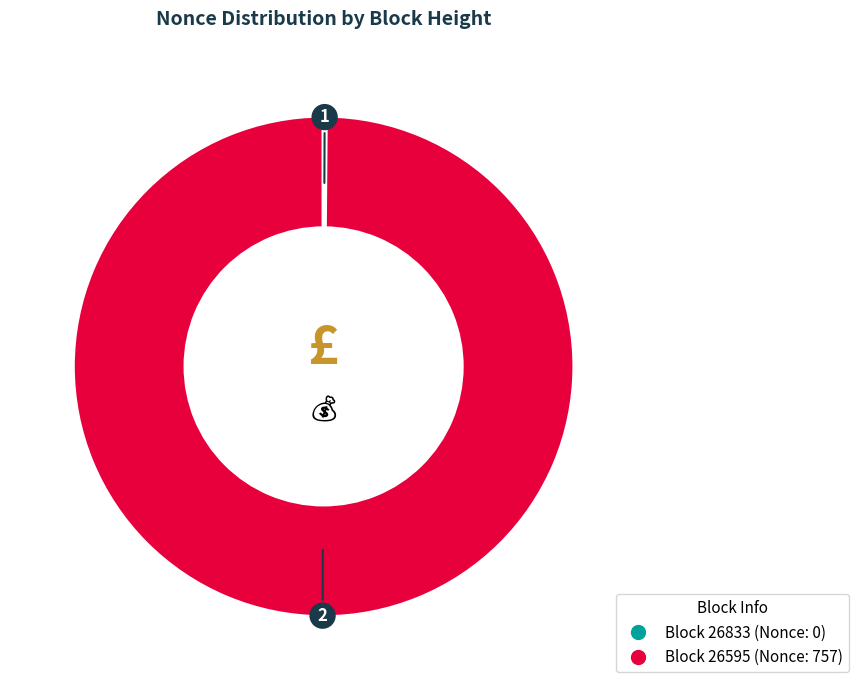

Does any single category account for the majority?

Yes